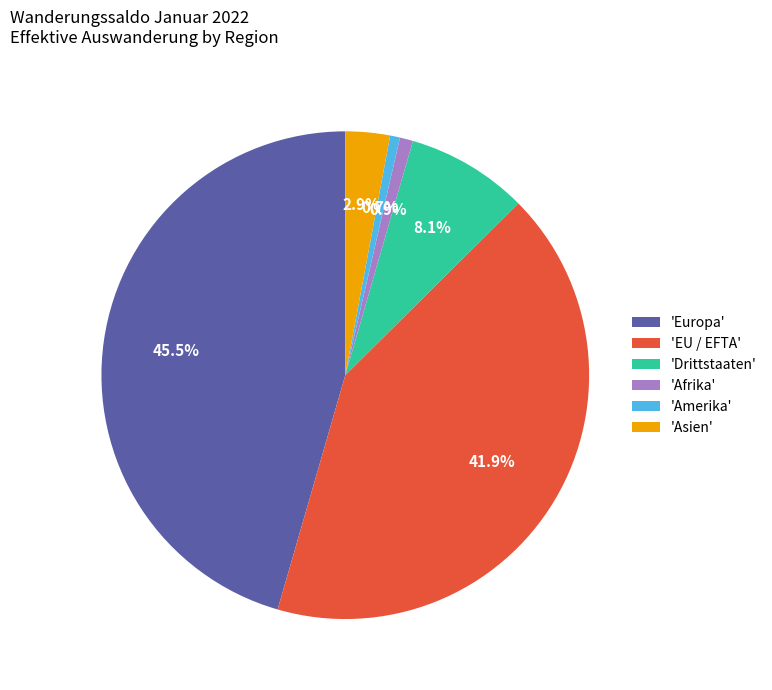

Is the sum of 'Drittstaaten' and 'Europa' greater than half?

Yes